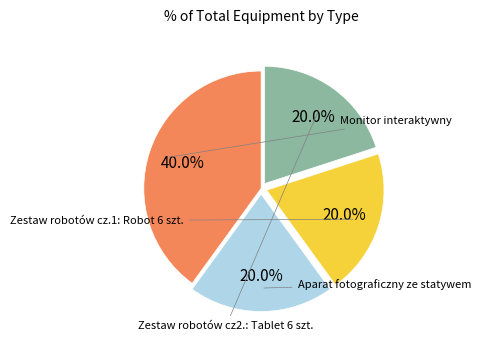

Does any single category account for the majority?

No